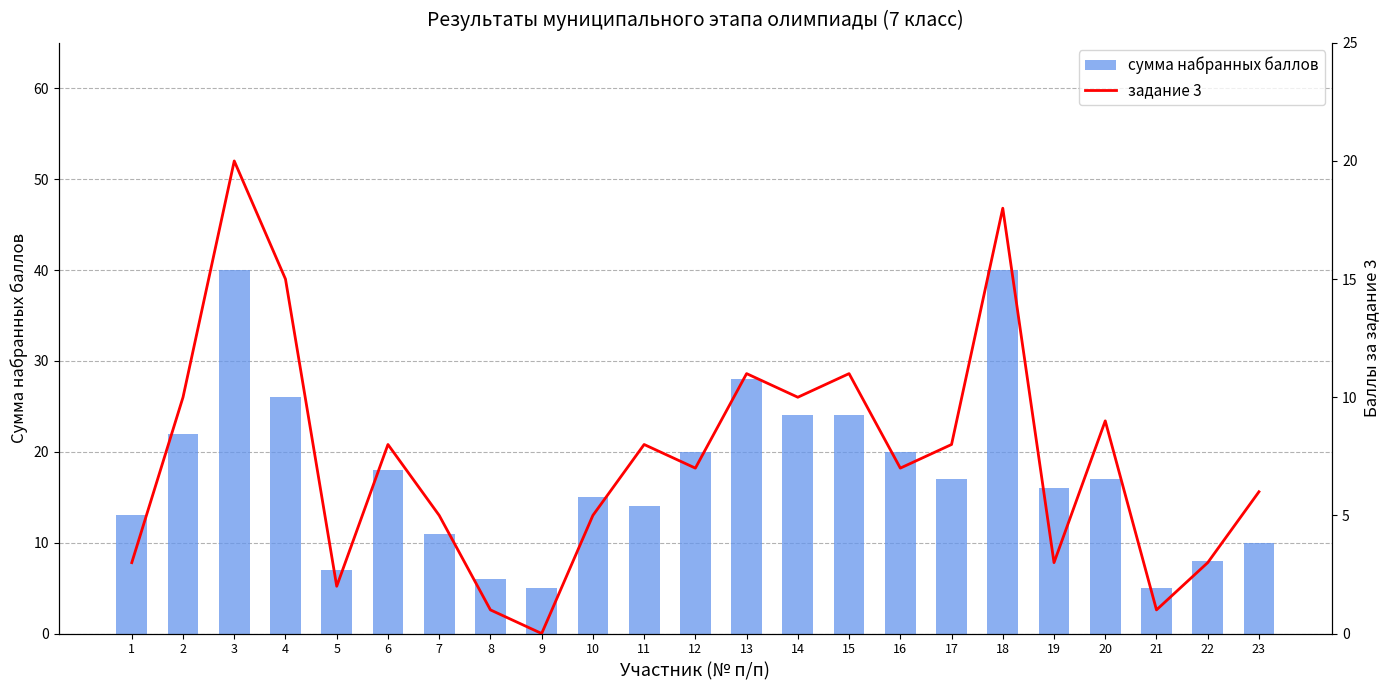

What is the value of the задание 3 bar at the 2nd from the left?

10